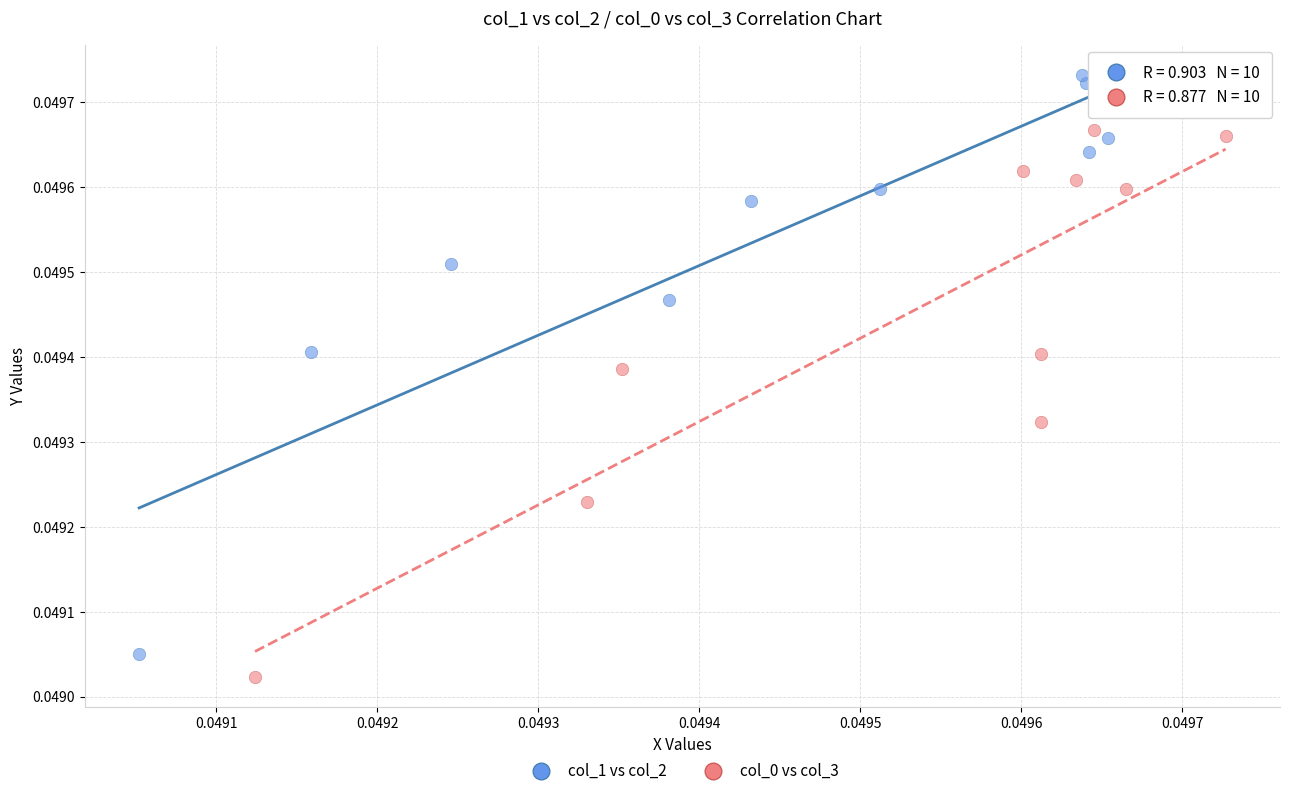

Which series has the largest Y range (max minus min)?

col_1 vs col_2